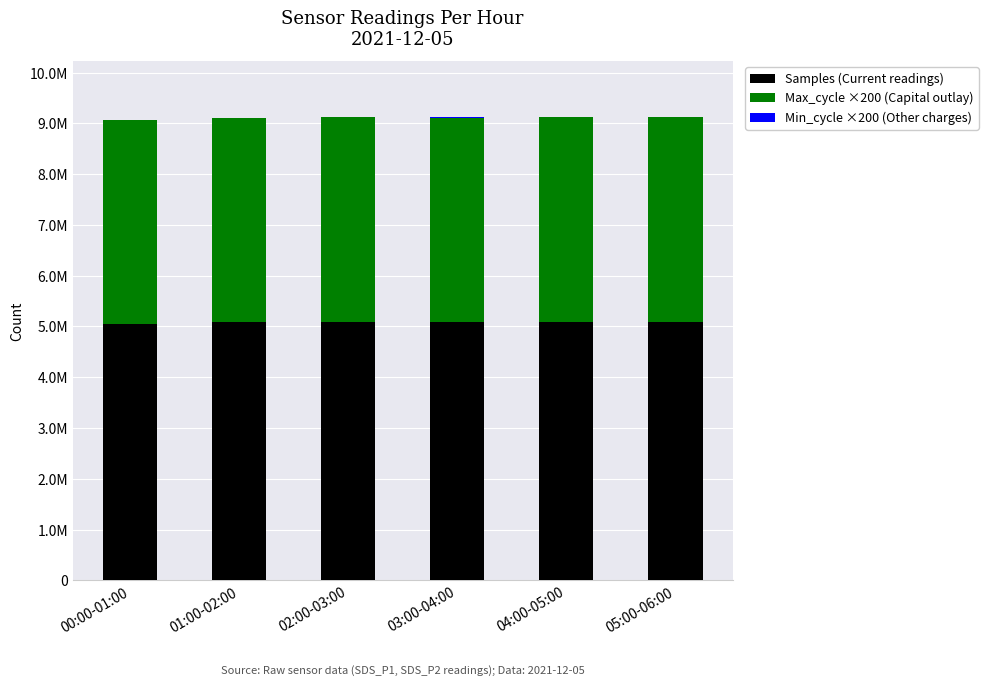

What position from the right is 01:00-02:00?

5